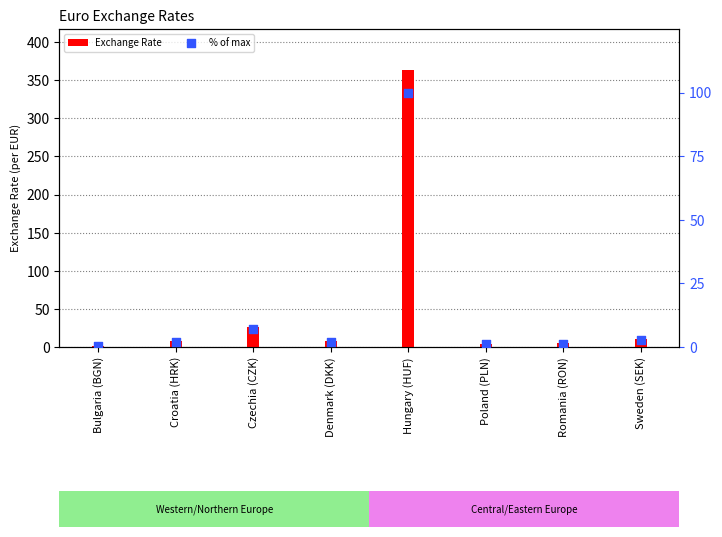

At how many categories does at least one series exceed 182?

1